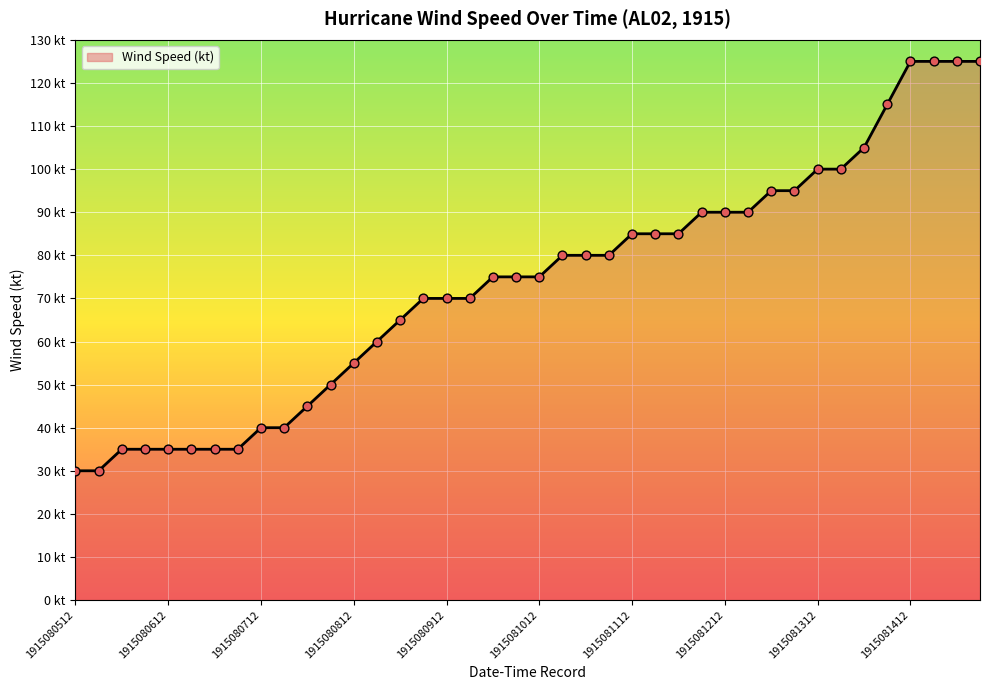

Is this an area chart (filled region under the line)?

Yes